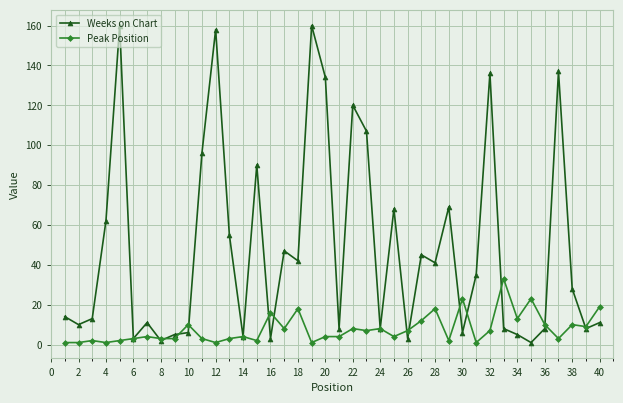

List the series in order of their peak value, highest first.

Weeks on Chart, Peak Position